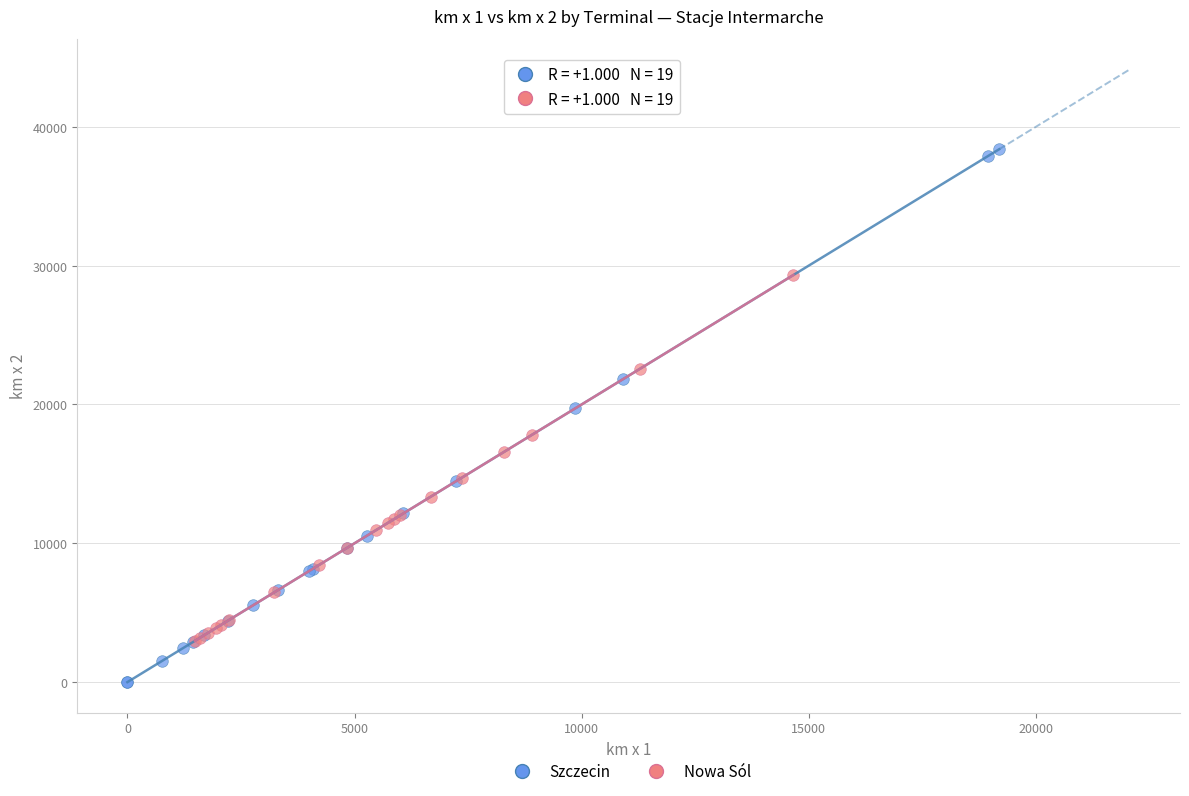

Which series has the largest Y range (max minus min)?

Szczecin